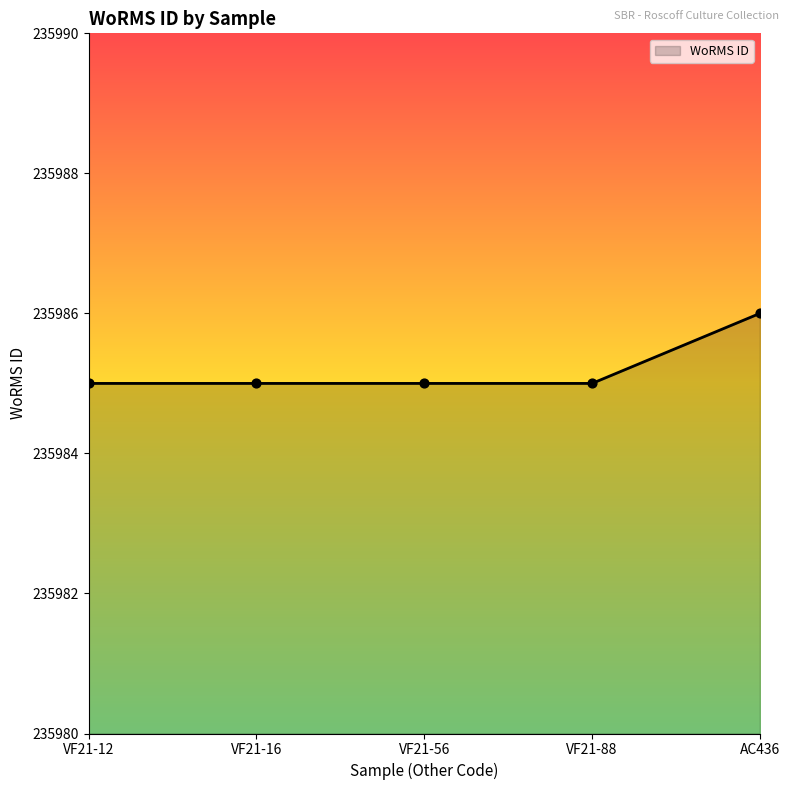

What is the ratio of the value at VF21-88 to the value at AC436?

1.0